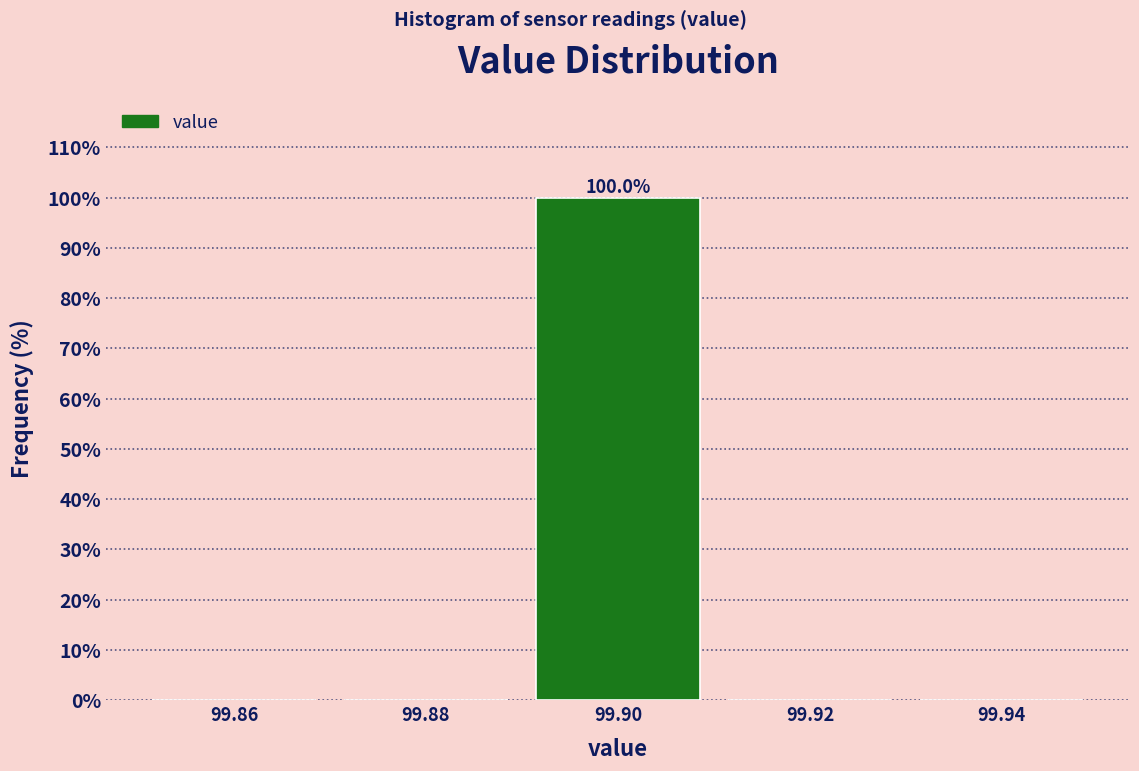

Over which range of the x-axis is the bar tallest?

99.89 to 99.91